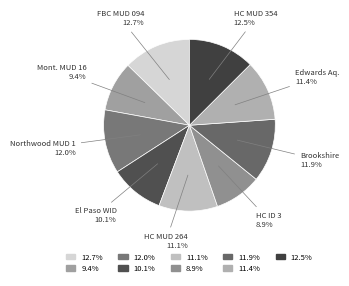

Rank the categories by value from highest to lowest.

Fort Bend County MUD 094, Harris County MUD 354, Northwood MUD 1, Brookshire MWD, Edwards Aquifer Authority, Harris County MUD 264, El Paso County WID-Tornillo, Montgomery County MUD 16, Harris County ID 3